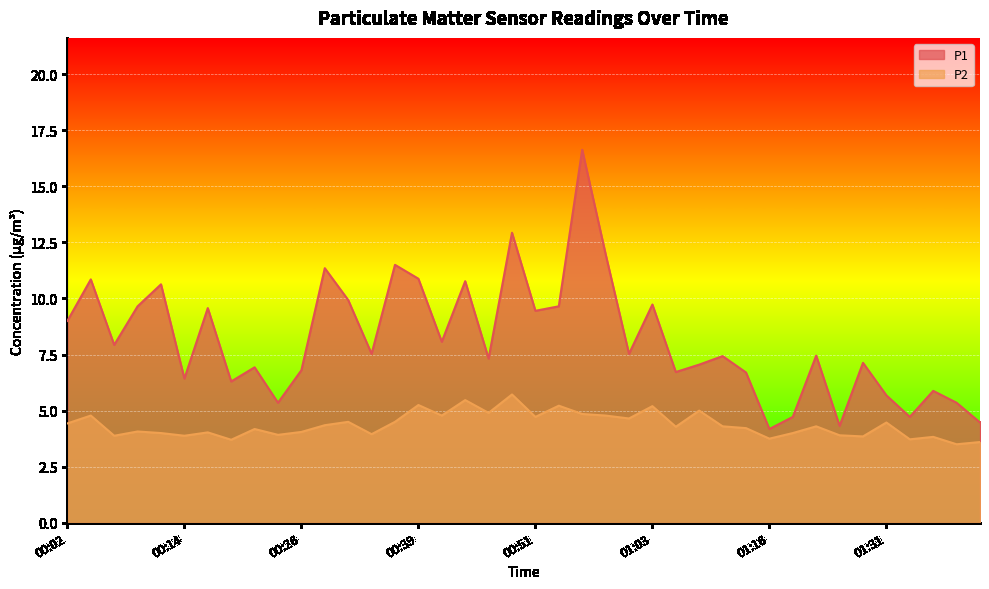

What is the lowest value of the P1 series?

4.2